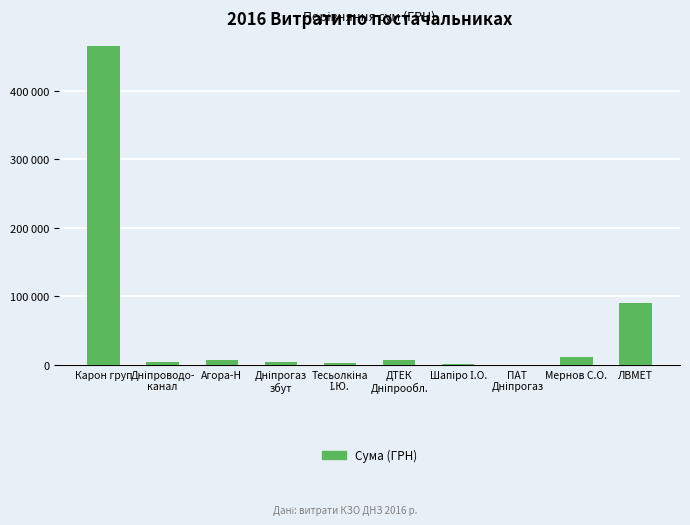

What is the sum of the values at ЛВМЕТ and Шапіро І.О.?

91169.2